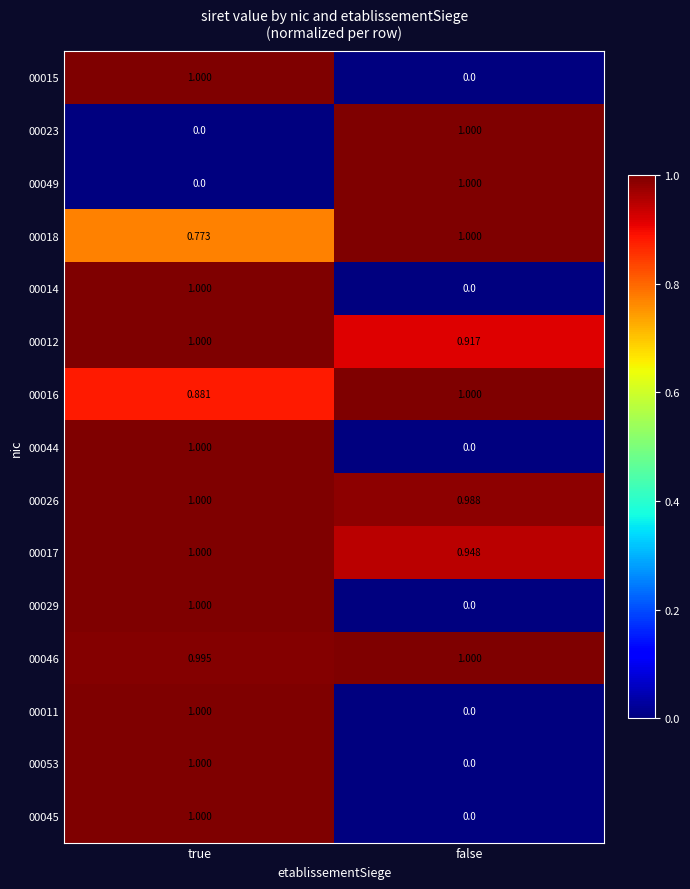

Rank the categories by 00016 value from lowest to highest.

true, false